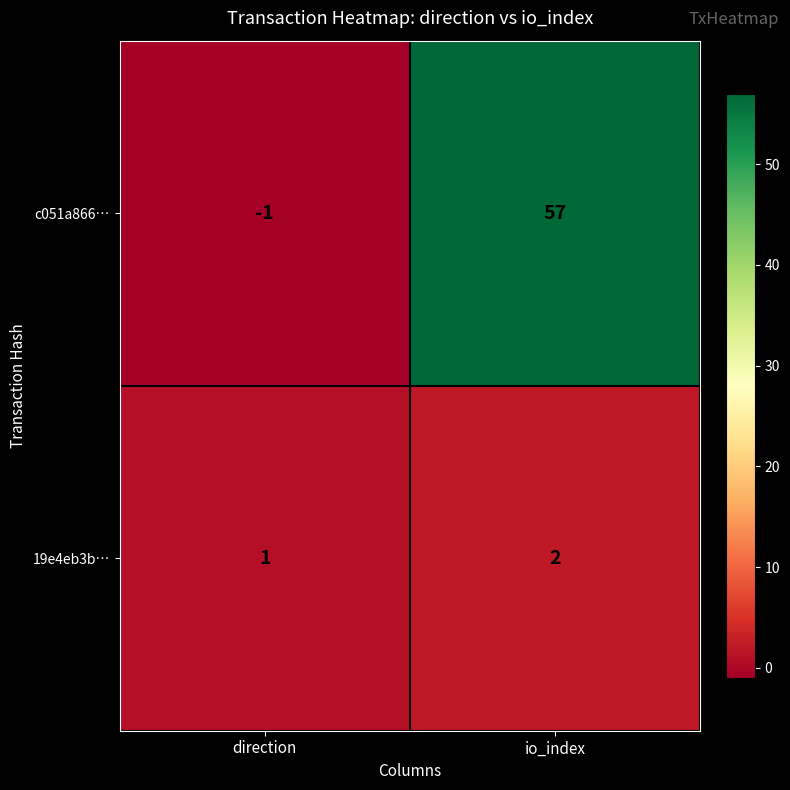

What is the sum of the 19e4eb3b… values at io_index and direction?

3